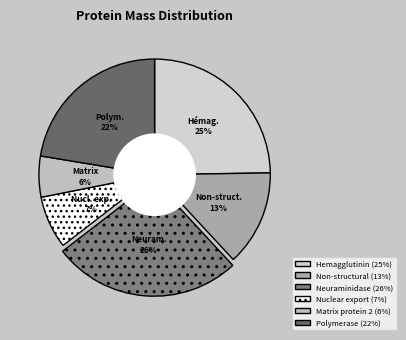

What percentage is NOT represented by Nuclear export?

92.7%